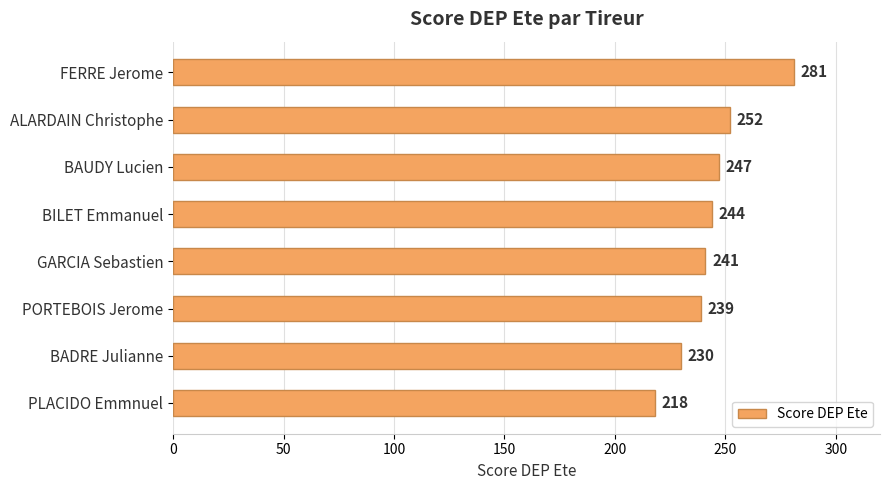

What is the sum of all values?

1952